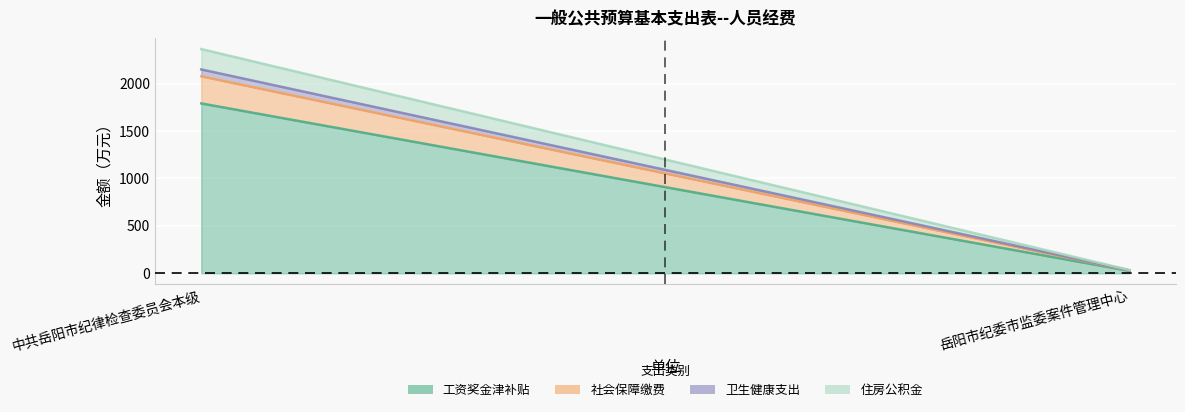

How many lines are shown in the chart?

4